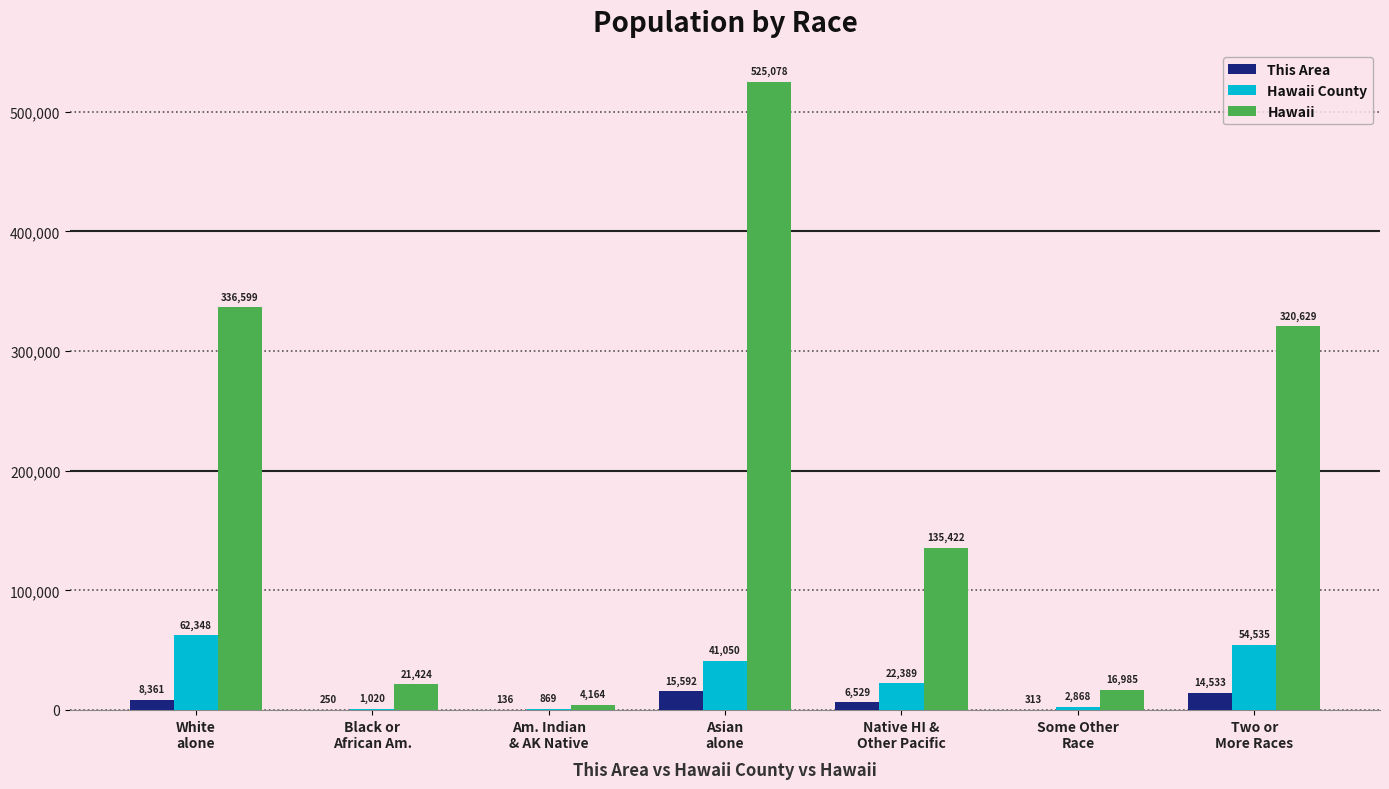

How many groups of bars are there?

7